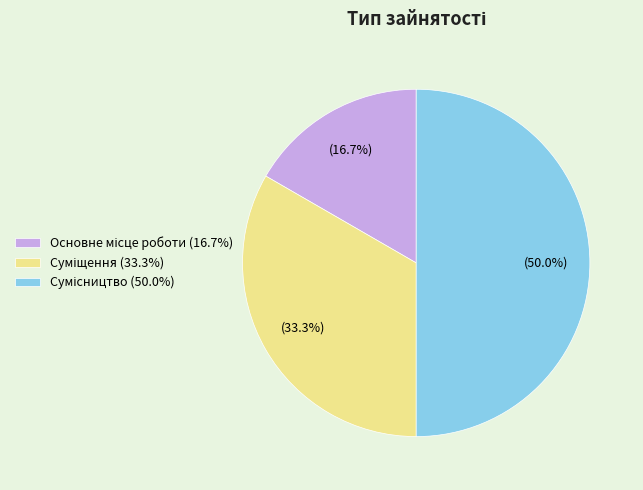

To the nearest percent, what is the difference between the Основне місце роботи and Суміщення slice percentages?

17%